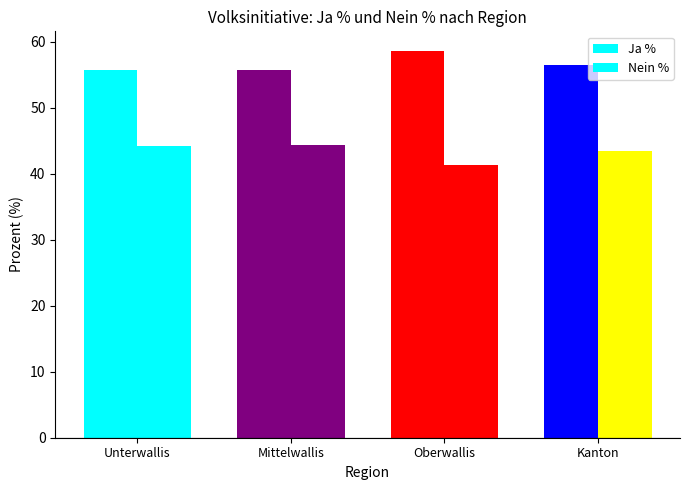

The Ja % series shows 36.0 at Kanton. True or false?

False